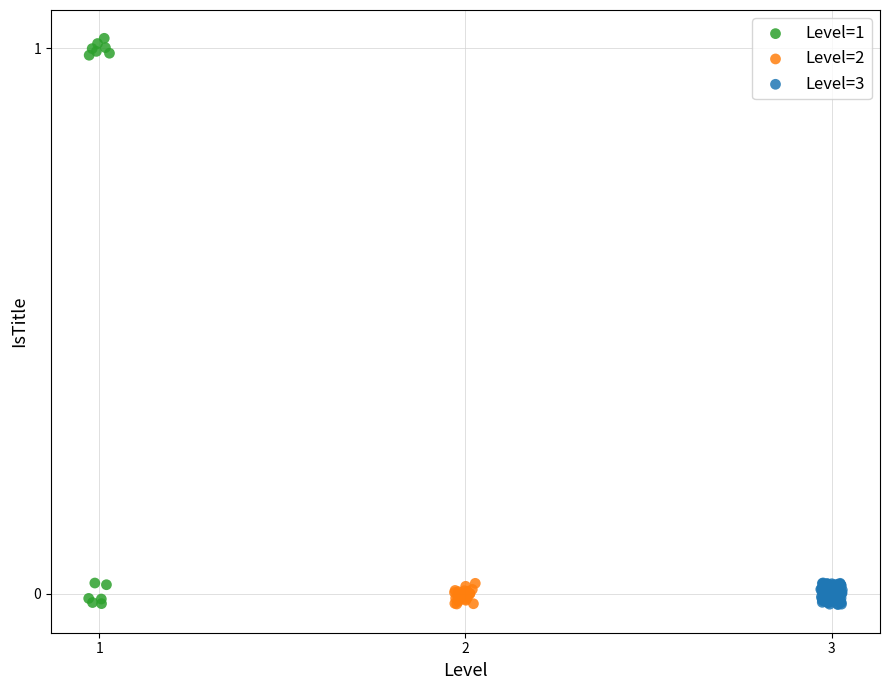

Which series has the largest Y range (max minus min)?

Level=1